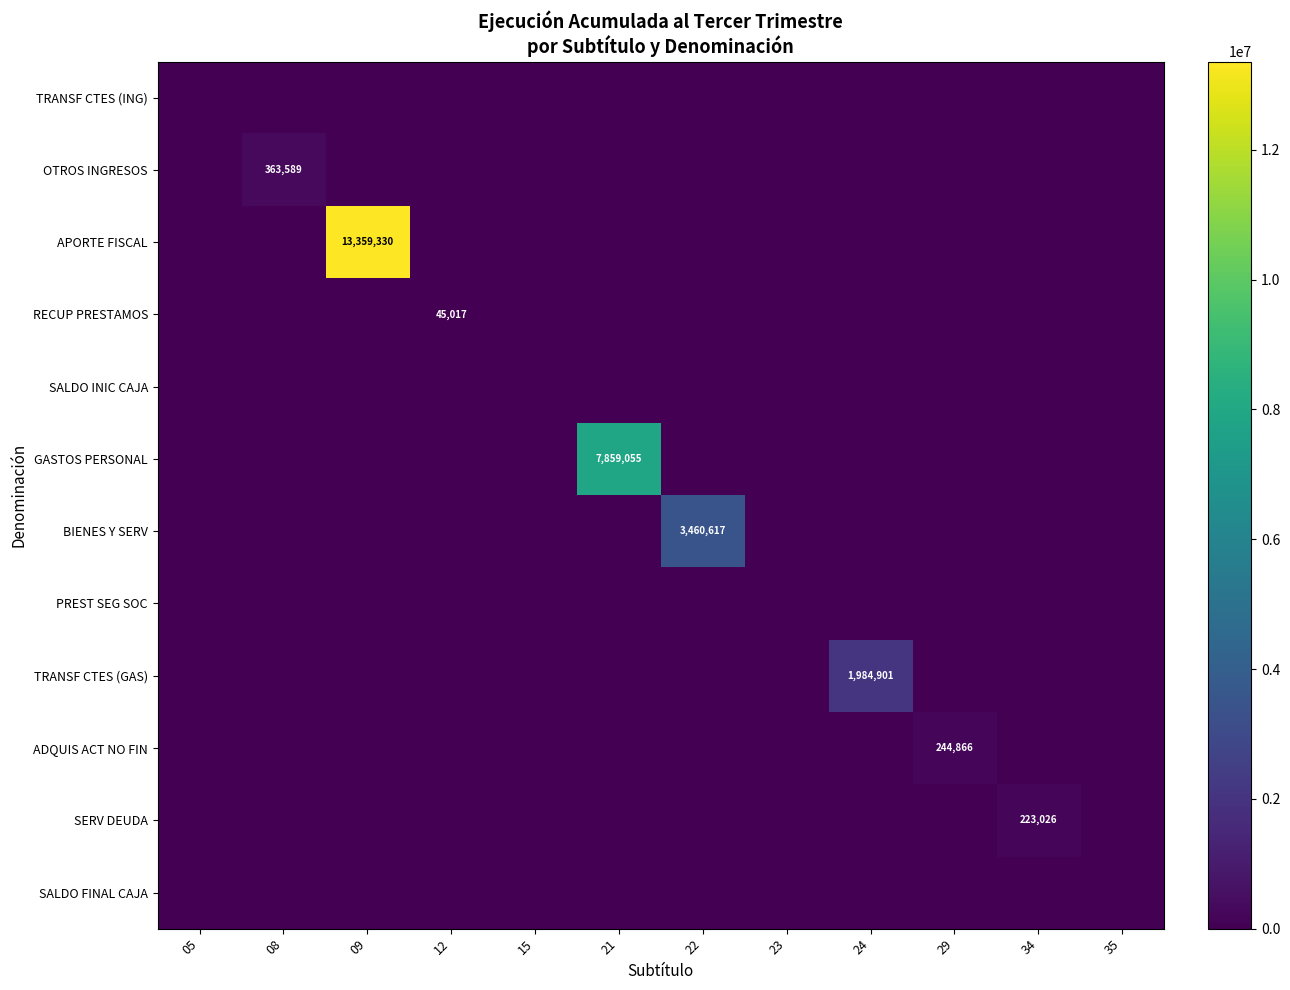

The SERV DEUDA series shows 0 at 24. True or false?

True